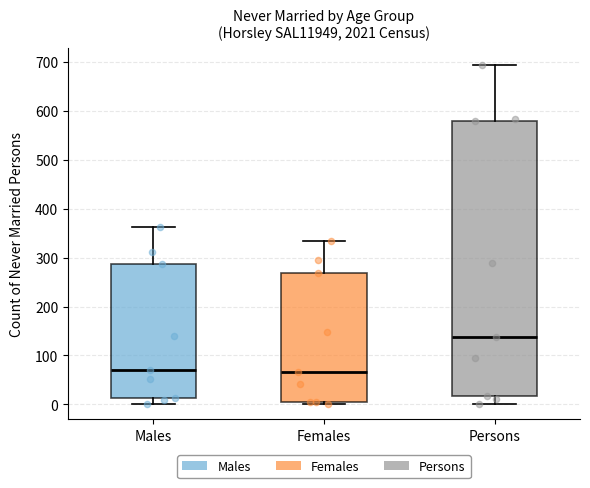

Which box is the tallest, from its lower edge to its upper edge?

Persons